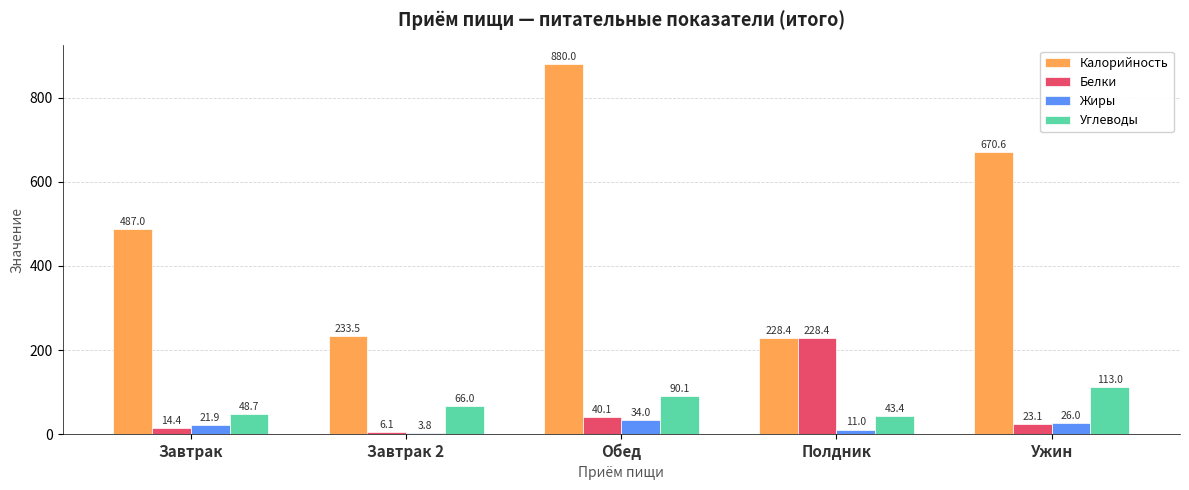

How many bars are there in total?

20